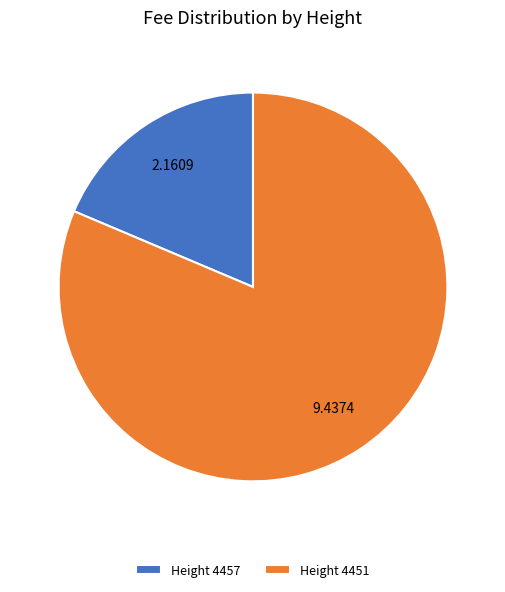

Which slice is the largest?

Height 4451